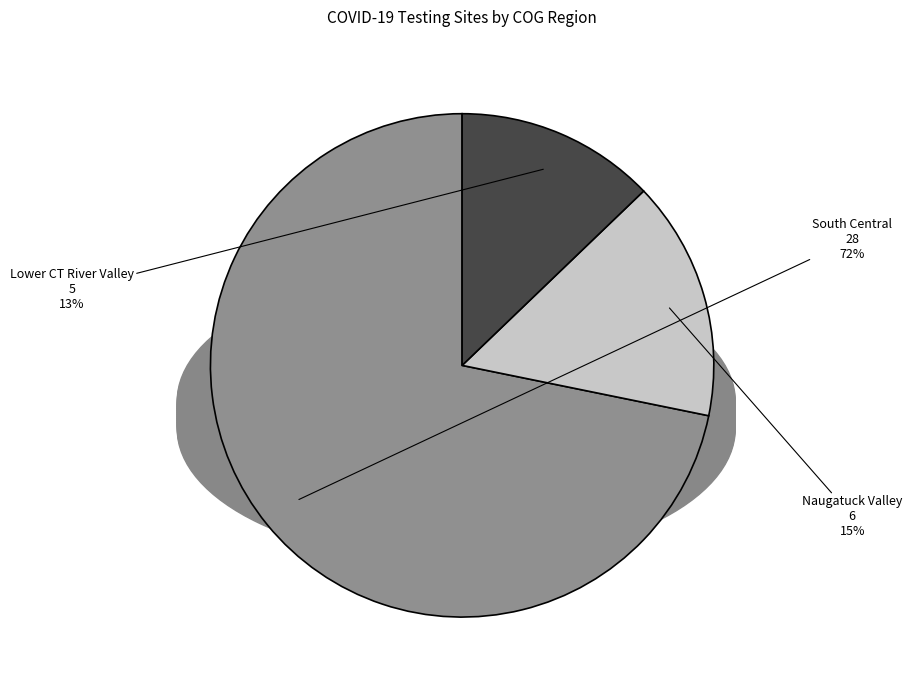

Rank the categories by value from lowest to highest.

Lower CT River Valley, Naugatuck Valley, South Central